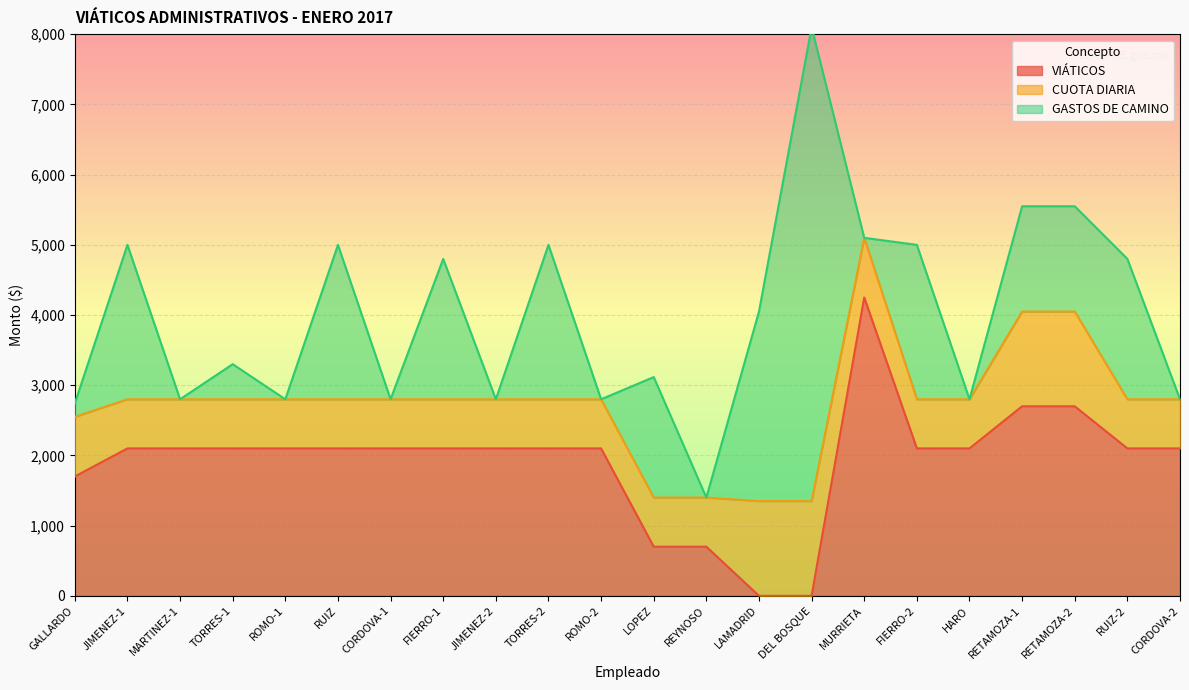

Reading right to left, transcribe all the data shown in this chart.

VIÁTICOS: 2100.0	2100.0	2700.0	2700.0	2100.0	2100.0	4250.0	0.0	0.0	700.0	700.0	2100.0	2100.0	2100.0	2100.0	2100.0	2100.0	2100.0	2100.0	2100.0	2100.0	1700.0
CUOTA DIARIA: 700.0	700.0	1350.0	1350.0	700.0	700.0	850.0	1350.0	1350.0	700.0	700.0	700.0	700.0	700.0	700.0	700.0	700.0	700.0	700.0	700.0	700.0	850.0
GASTOS DE CAMINO: 0.0	2000.0	1500.0	1500.0	0.0	2200.0	0.0	6750.0	2700.0	0.0	1716.3	0.0	2200.0	0.0	2000.0	0.0	2200.0	0.0	500.0	0.0	2200.0	192.0